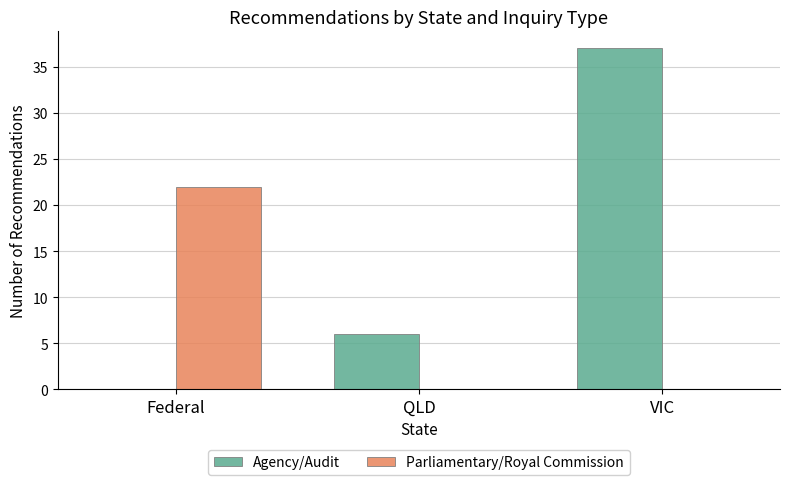

Reading left to right, list all the values displayed in this chart.

Agency/Audit: Federal=0	QLD=6	VIC=37
Parliamentary/Royal Commission: Federal=22	QLD=0	VIC=0